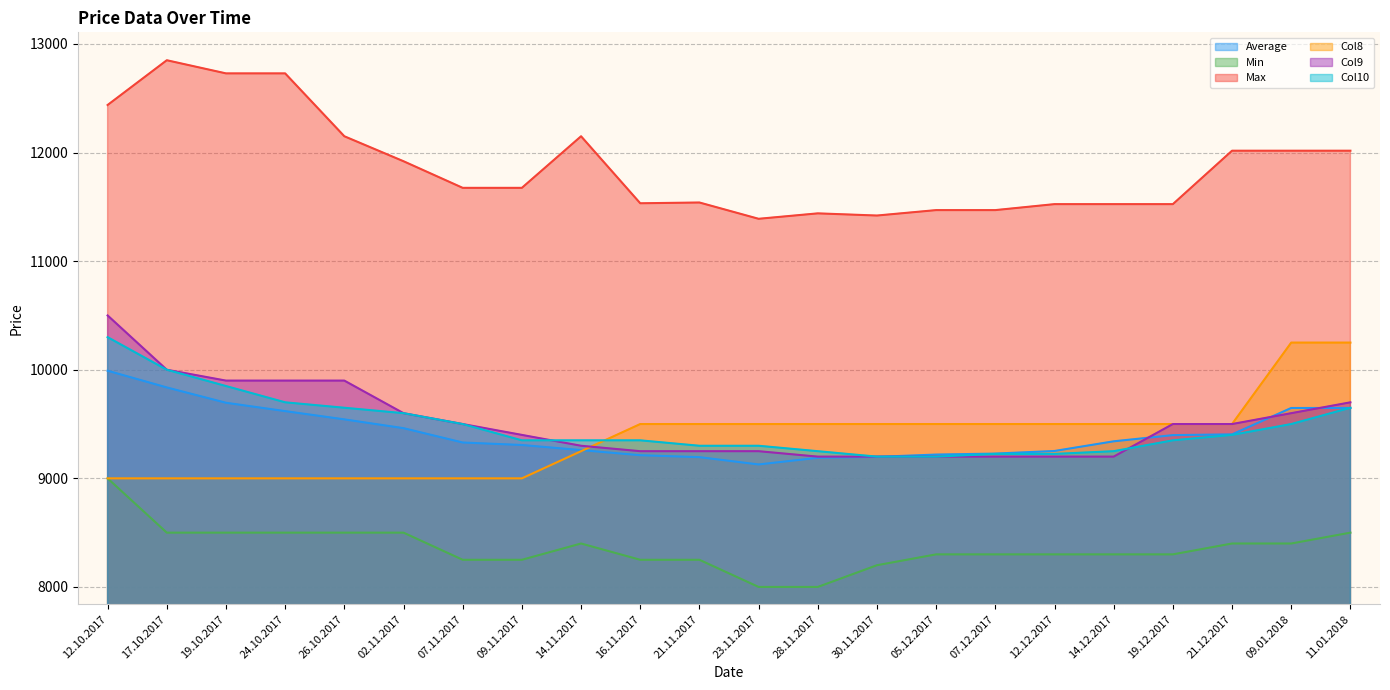

How many interior local peaks does the Min series have?

1